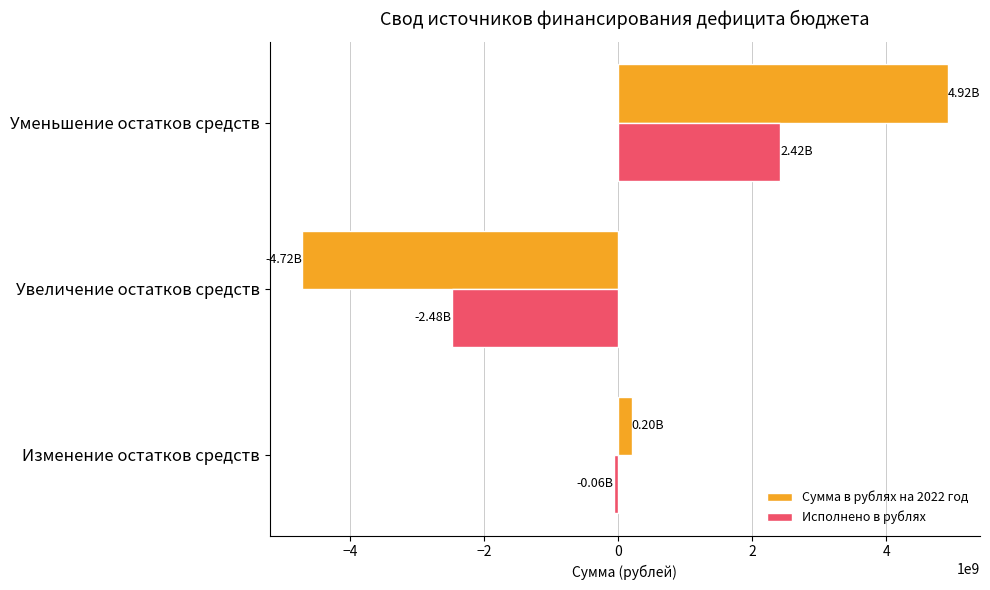

What is the maximum value shown in the chart?

4919400008.8